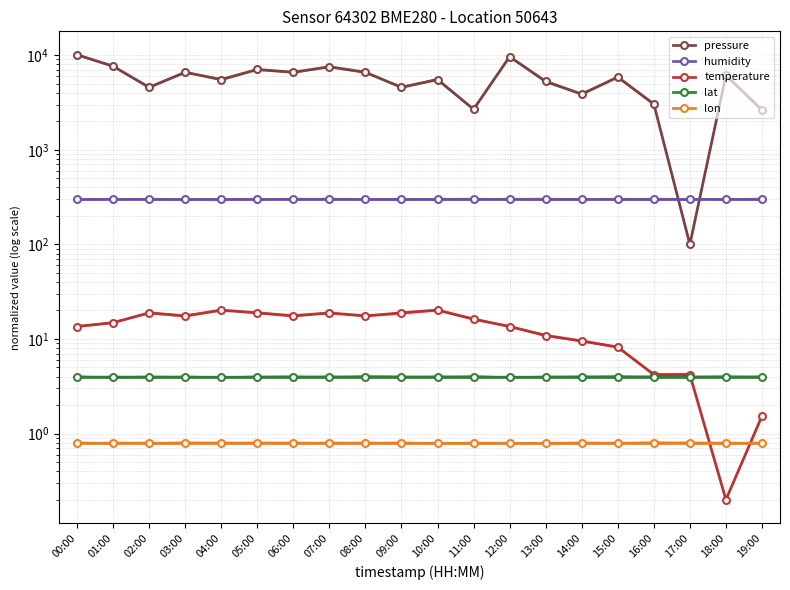

How many data points in temperature are above 16?

10